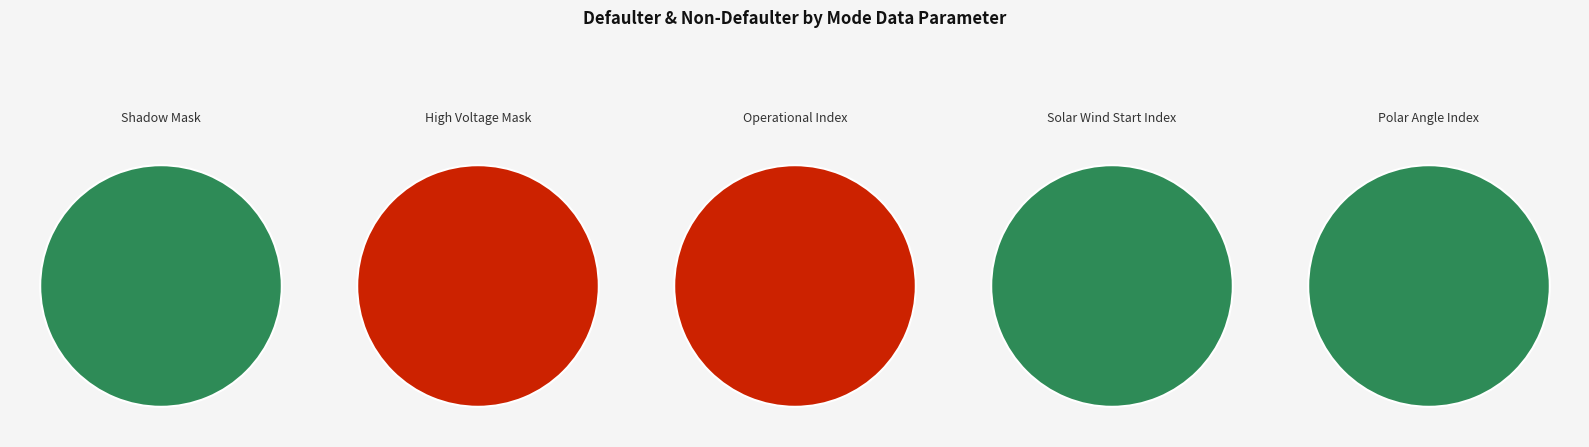

Which category has the biggest portion of the pie?

Operational Index